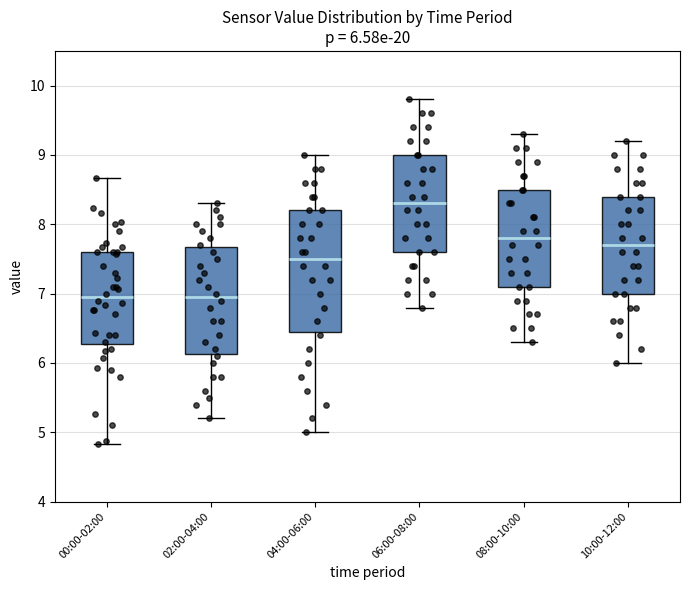

Which box is the tallest, from its lower edge to its upper edge?

04:00-06:00